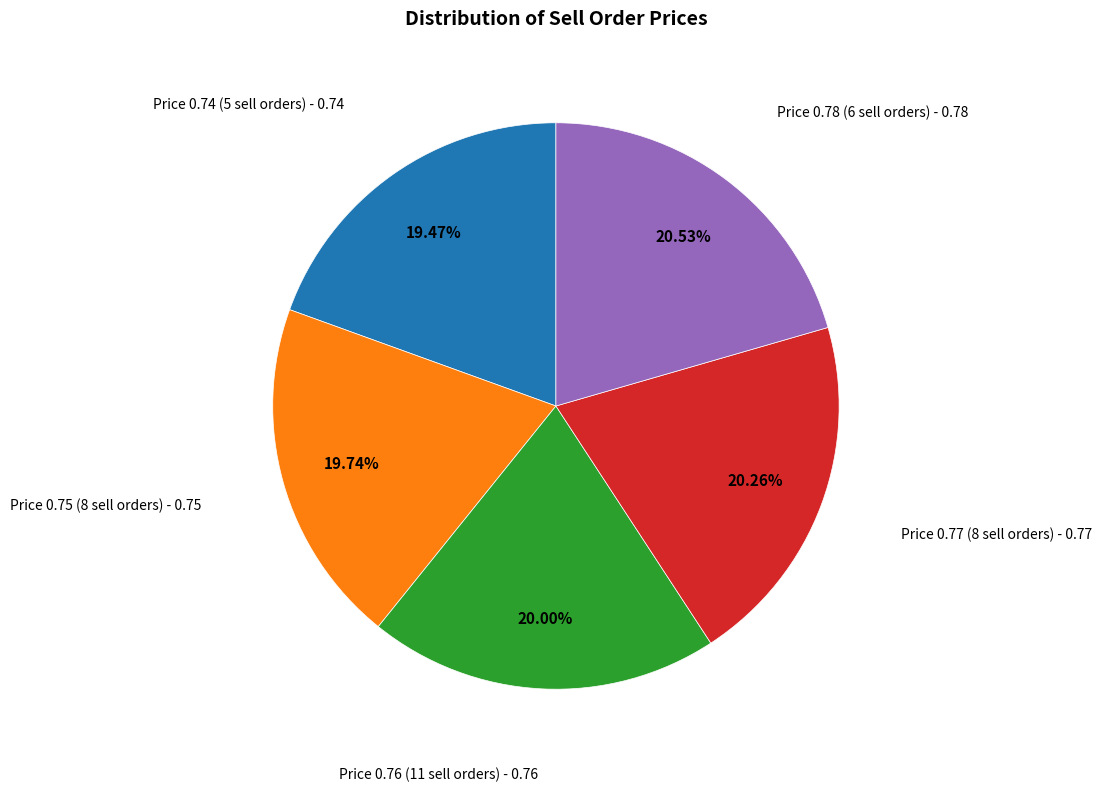

True or false: Price 0.74 (5 sell orders) accounts for 31% of the total.

False